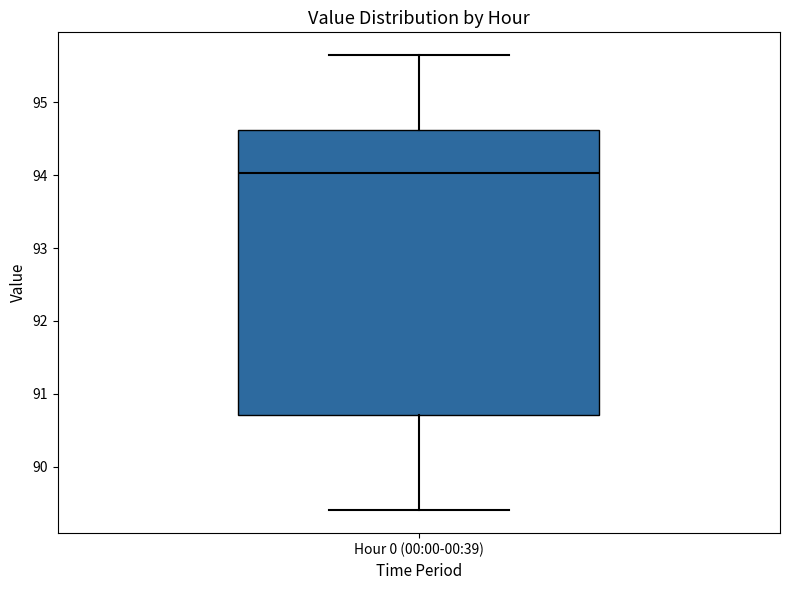

Transcribe this box plot: give where the median line is, the range the box spans, and where the two whiskers end, as read against the y-axis. The values are not printed on the chart, so give them approximately, as read against the axis.

median 94.0, box 90.7 to 94.6, whiskers 89.4 to 95.7